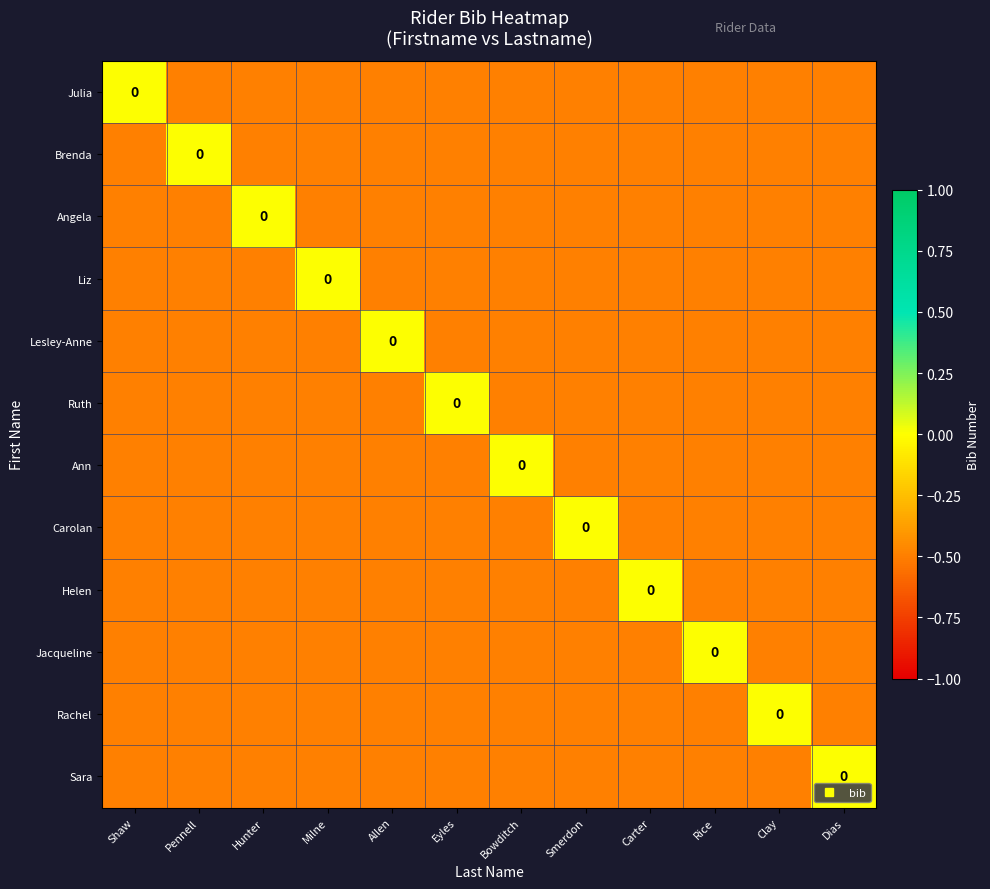

Where is Helen nearest to the value 0?

Carter